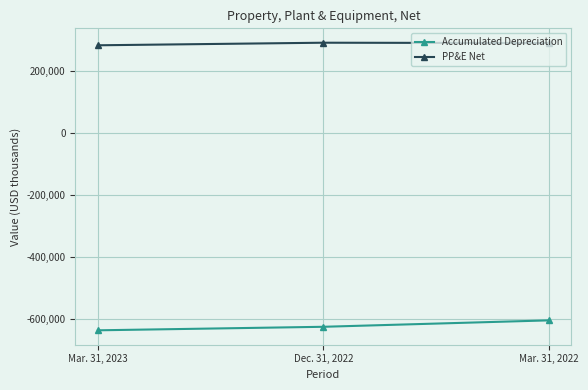

At how many categories does at least one series exceed 13889?

3